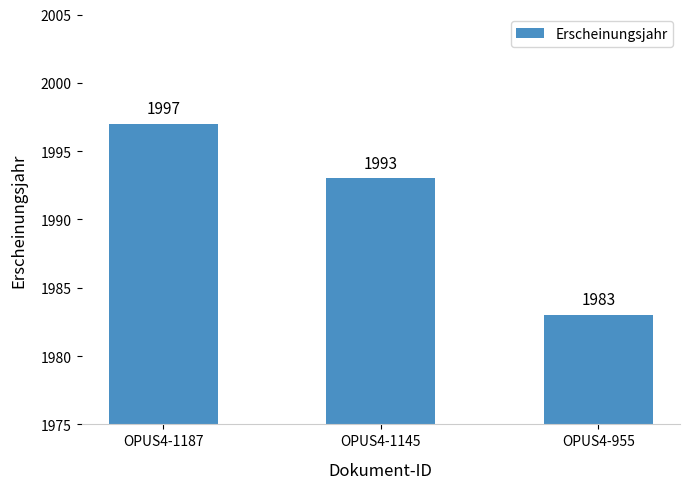

How many values are below 1993?

1